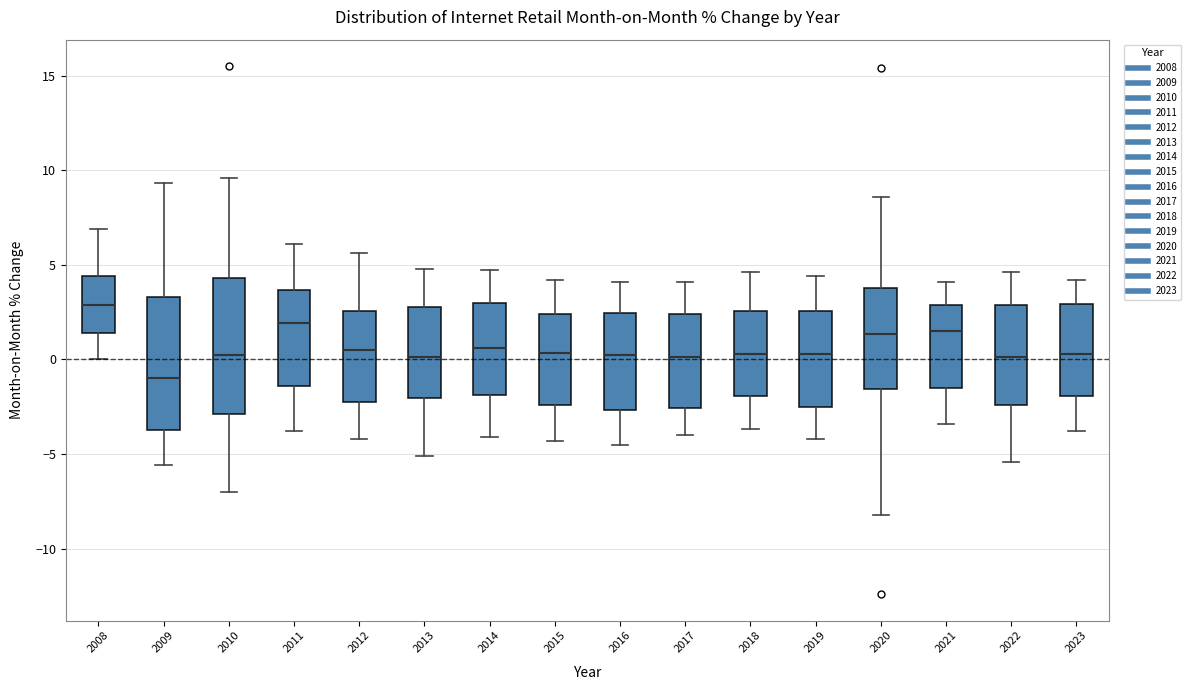

Reading left to right, transcribe this box plot: for each box, give where its median line is, the range the box spans, and where its two whiskers end, as read against the y-axis. The values are not printed on the chart, so give them approximately, as read against the axis.

2008: median 3.0, box 1.5 to 4.5, whiskers 0.0 to 7.0
2009: median -1.0, box -3.5 to 3.5, whiskers -5.5 to 9.5
2010: median 0.5, box -3.0 to 4.5, whiskers -7.0 to 9.5
2011: median 2.0, box -1.5 to 3.5, whiskers -4.0 to 6.0
2012: median 0.5, box -2.0 to 2.5, whiskers -4.0 to 5.5
2013: median 0.0, box -2.0 to 3.0, whiskers -5.0 to 5.0
2014: median 0.5, box -2.0 to 3.0, whiskers -4.0 to 4.5
2015: median 0.5, box -2.5 to 2.5, whiskers -4.5 to 4.0
2016: median 0.5, box -2.5 to 2.5, whiskers -4.5 to 4.0
2017: median 0.0, box -2.5 to 2.5, whiskers -4.0 to 4.0
2018: median 0.5, box -2.0 to 2.5, whiskers -3.5 to 4.5
2019: median 0.5, box -2.5 to 2.5, whiskers -4.0 to 4.5
2020: median 1.5, box -1.5 to 4.0, whiskers -8.0 to 8.5
2021: median 1.5, box -1.5 to 3.0, whiskers -3.5 to 4.0
2022: median 0.0, box -2.5 to 3.0, whiskers -5.5 to 4.5
2023: median 0.5, box -2.0 to 3.0, whiskers -4.0 to 4.0